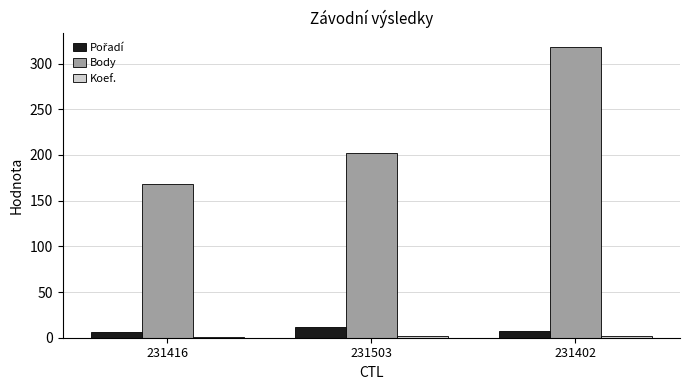

Count the Body values in the range 168 to 318.

3